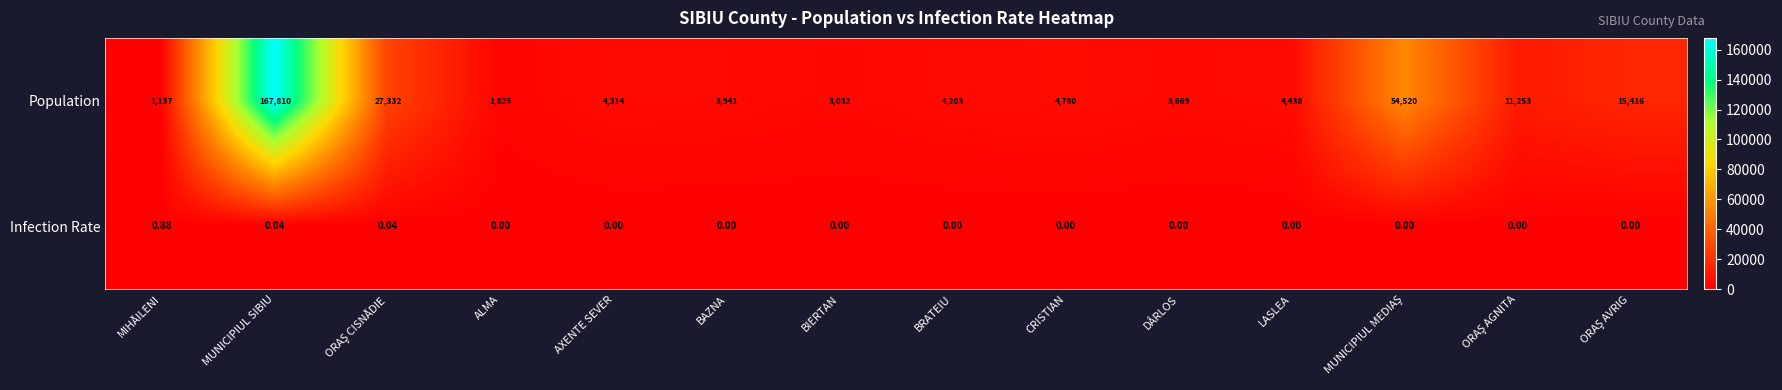

Which label corresponds to the largest value in the chart?

MUNICIPIUL SIBIU